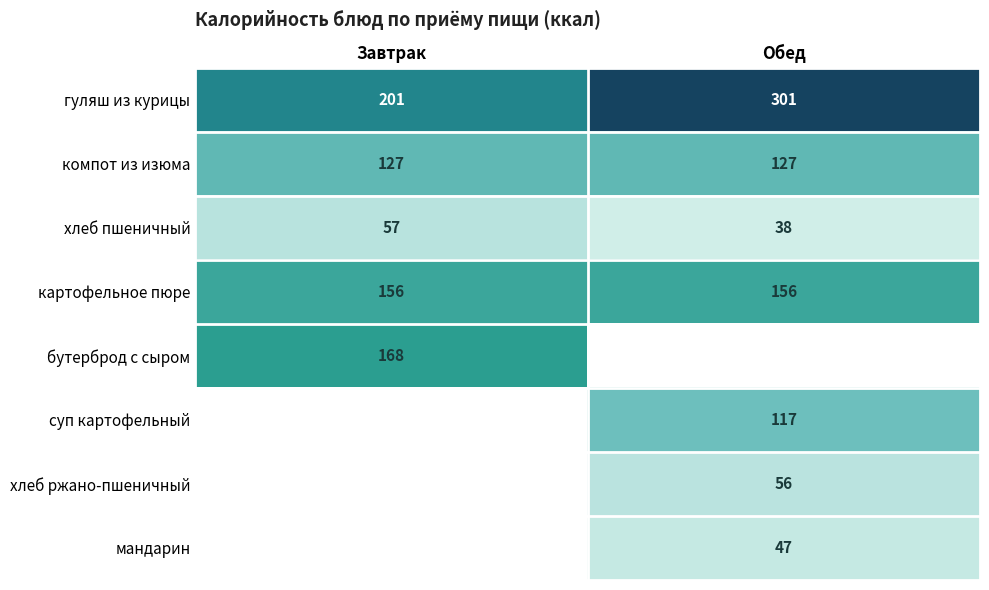

Is it true that гуляш из курицы equals 102 at Обед?

False